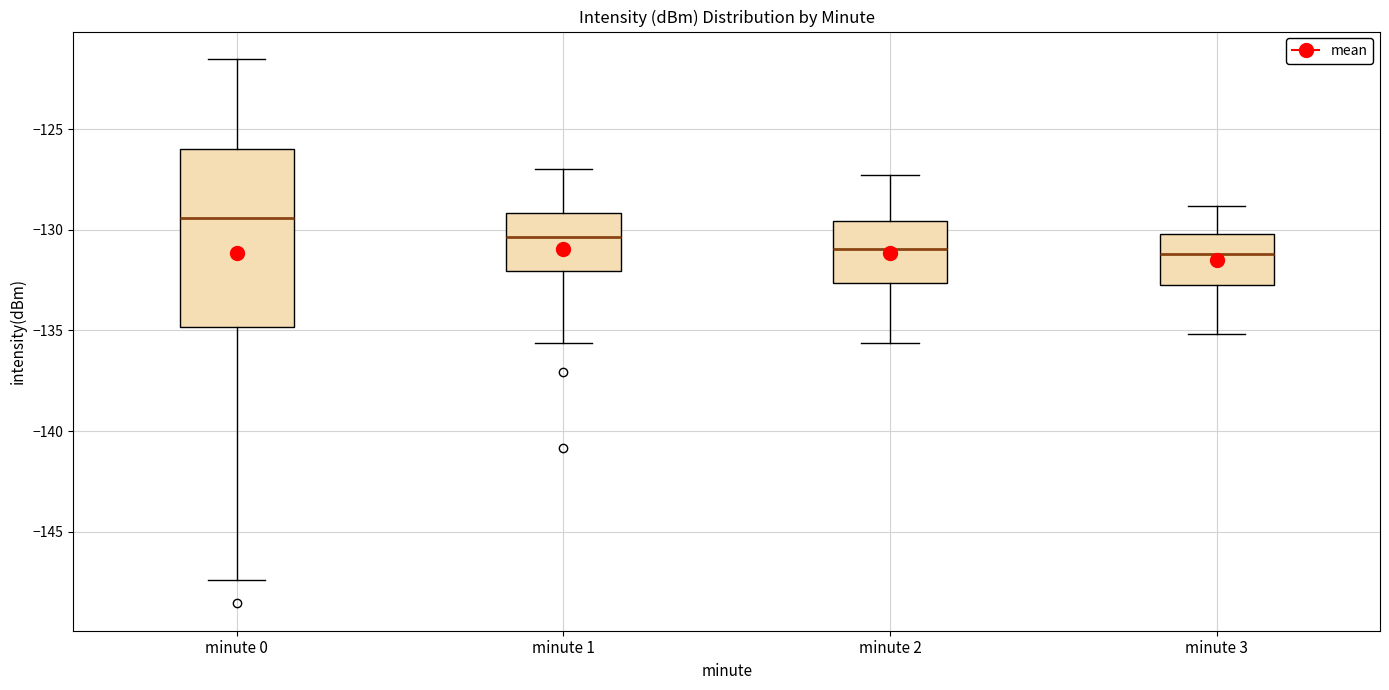

Reading left to right, transcribe this box plot: for each box, give where its median line is, the range the box spans, and where its two whiskers end, as read against the y-axis. The values are not printed on the chart, so give them approximately, as read against the axis.

minute 0: median -129.5, box -135.0 to -126.0, whiskers -147.5 to -121.5
minute 1: median -130.5, box -132.0 to -129.0, whiskers -135.5 to -127.0
minute 2: median -131.0, box -132.5 to -129.5, whiskers -135.5 to -127.5
minute 3: median -131.0, box -132.5 to -130.0, whiskers -135.0 to -129.0